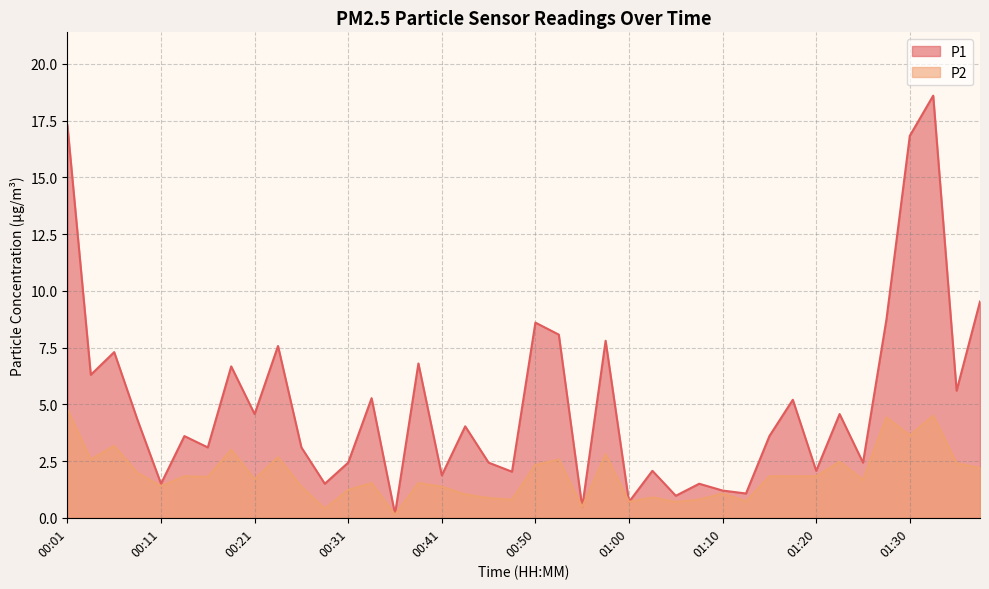

True or false: P1 has a value of 3.7 at 00:31.

False